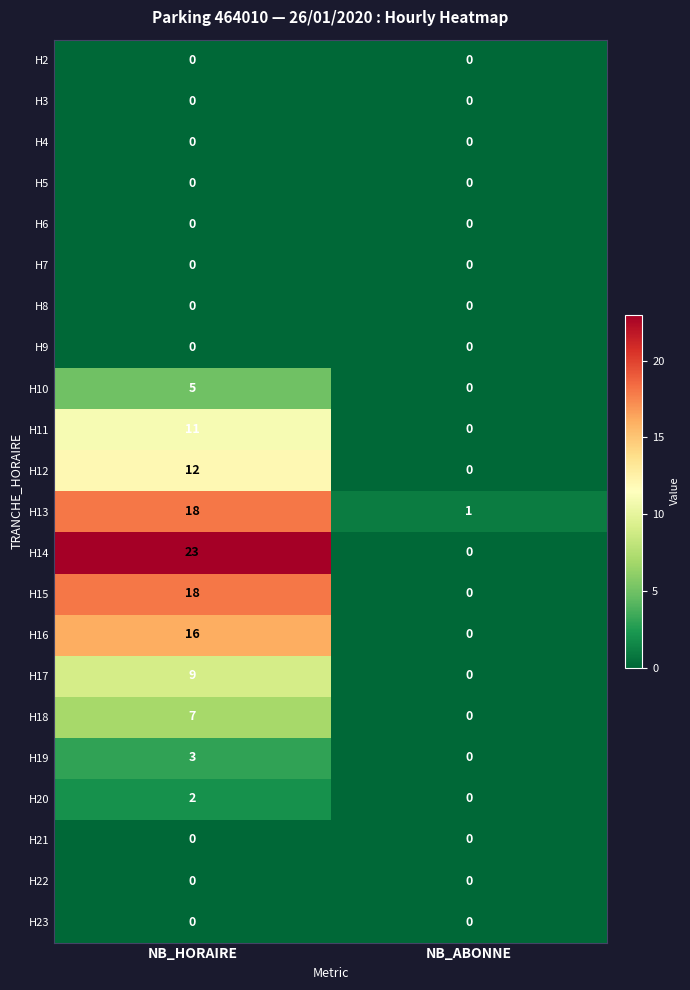

The H2 series shows 0 at NB_HORAIRE. True or false?

True